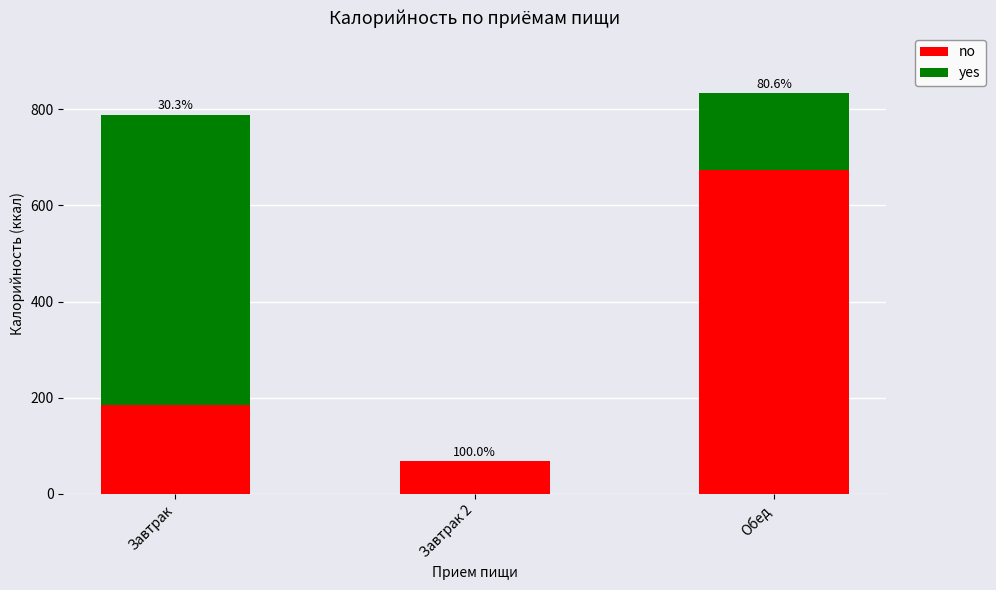

Between Завтрак and Обед, which series saw the biggest shift?

no